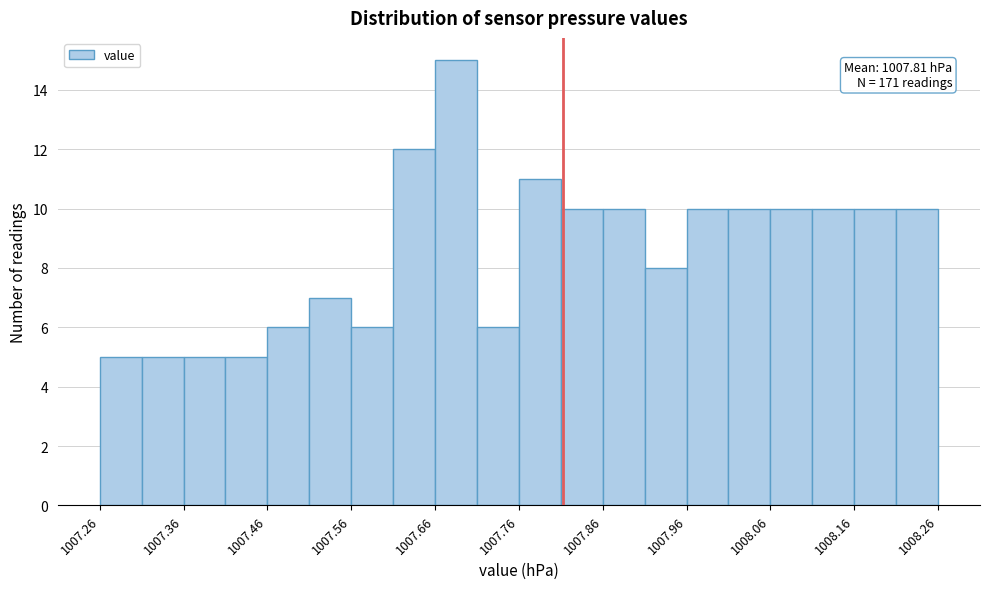

Which range on the x-axis has the tallest bar?

1007.66 to 1007.71